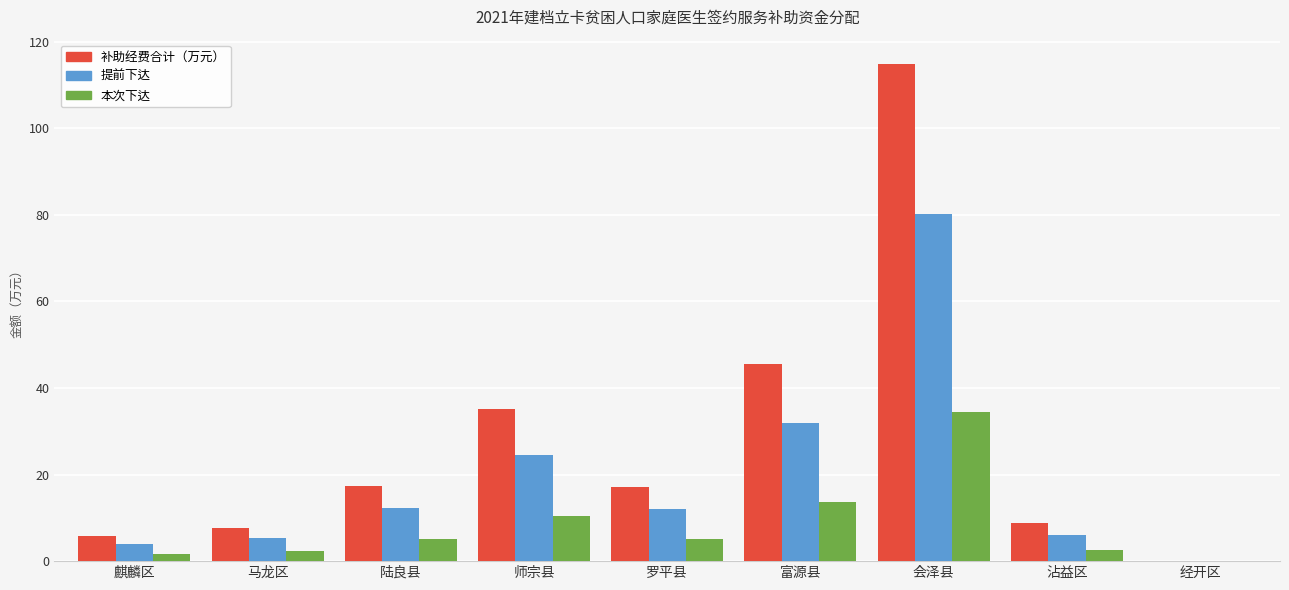

At which category is the sum across all series the highest?

会泽县